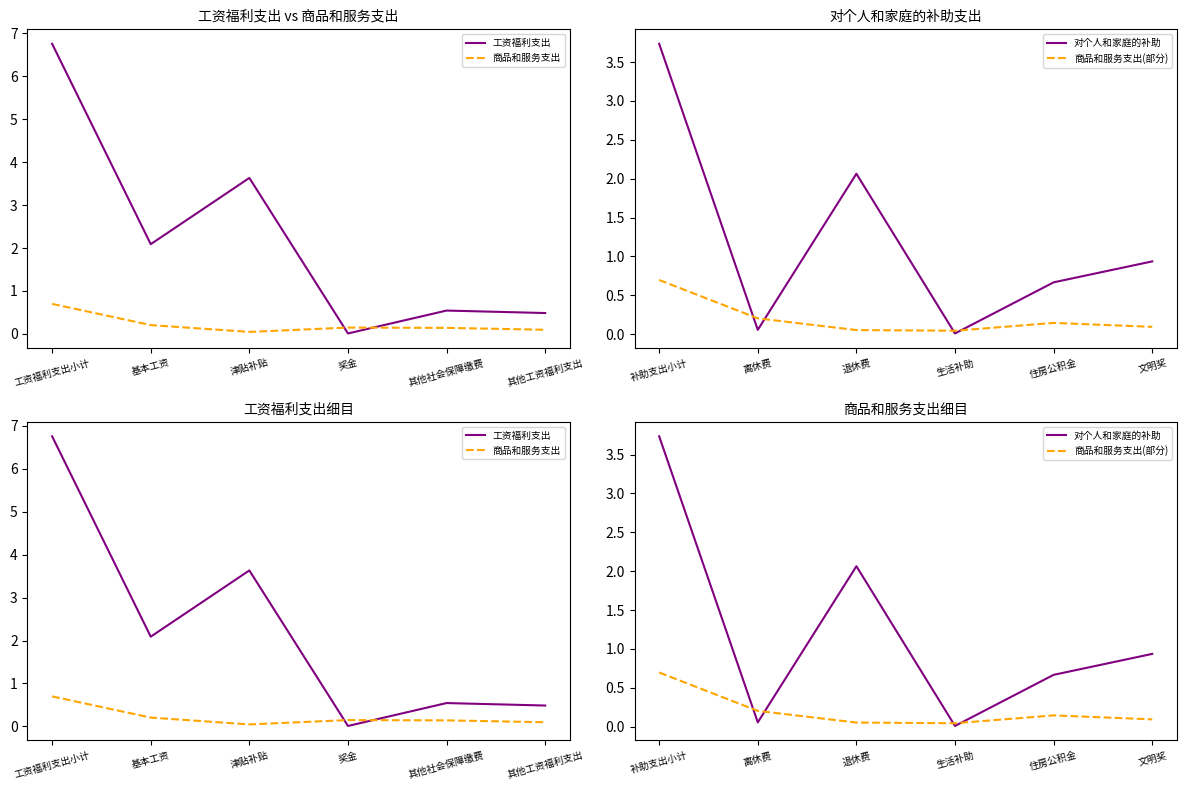

How many interior local peaks does the 工资福利支出 series have?

2